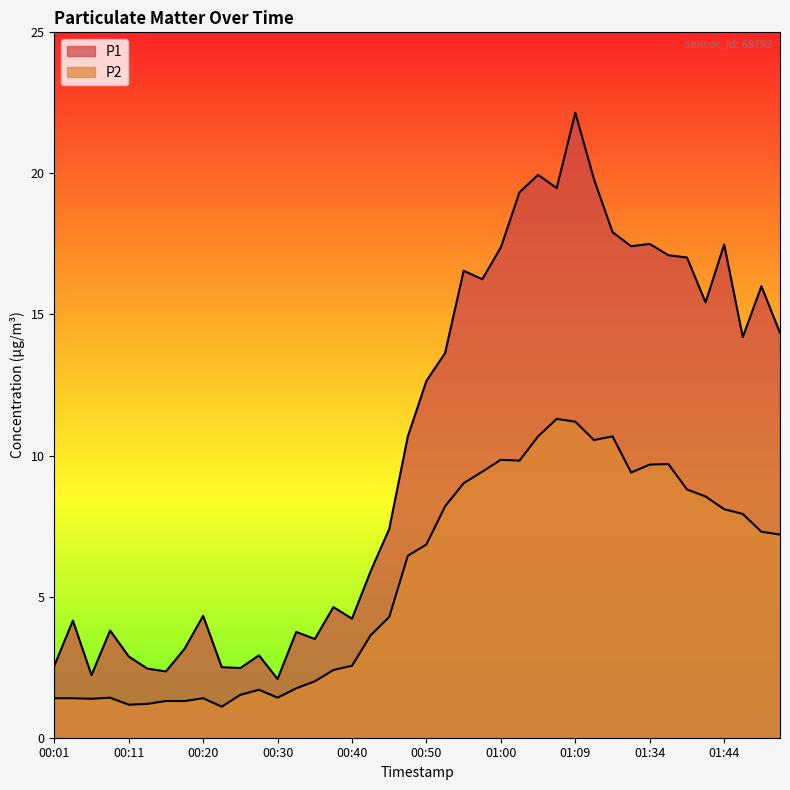

How many categories are shown in the chart?

40